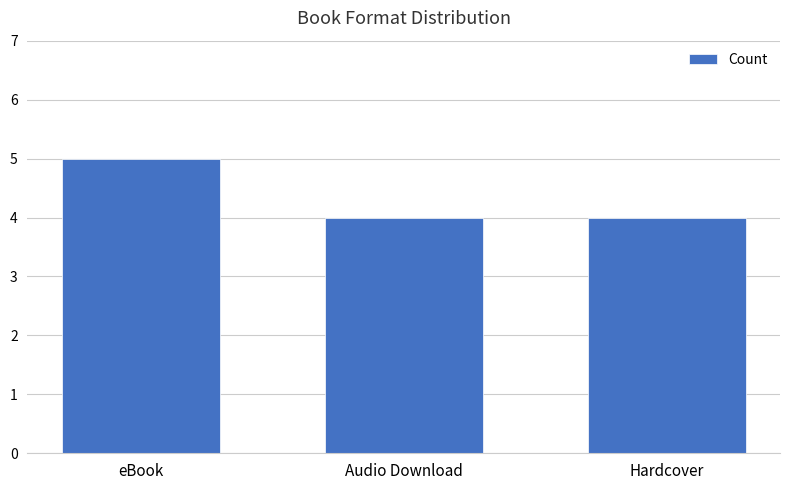

True or false: the data shows 2 at Audio Download.

False